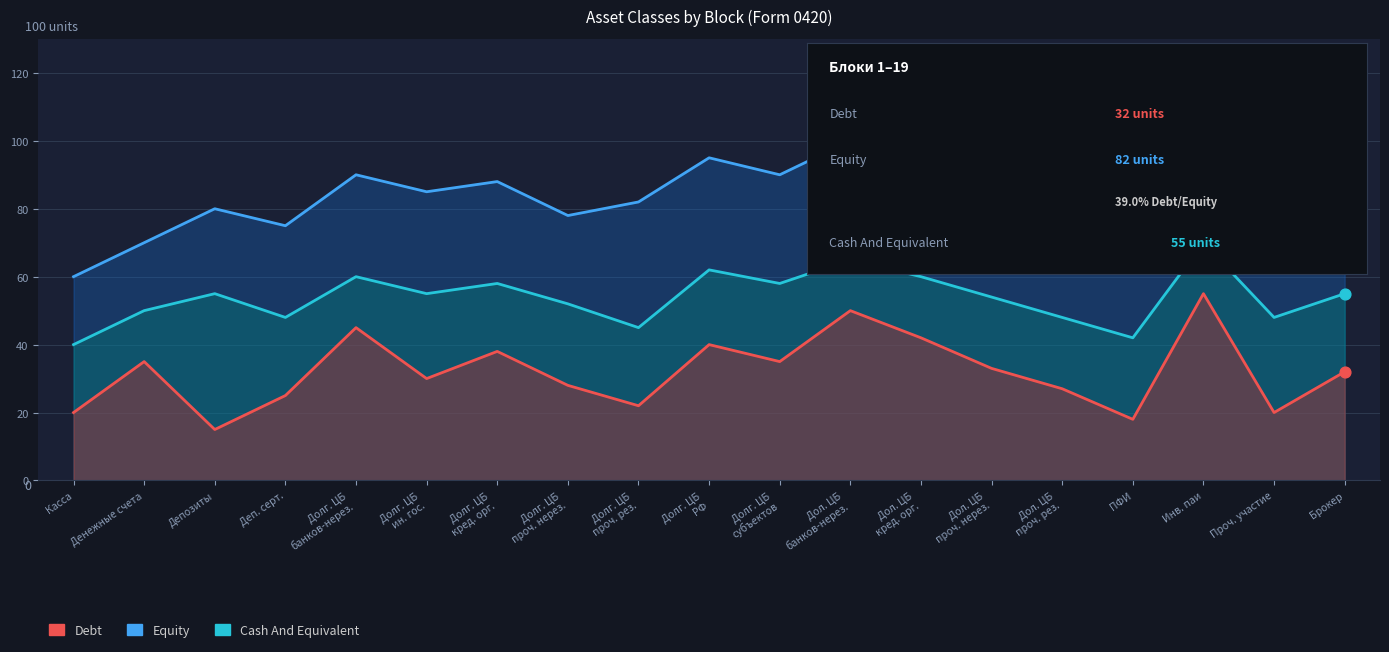

Is the value of Debt at Денежные счета greater than the value of Equity at Проч. участие?

No